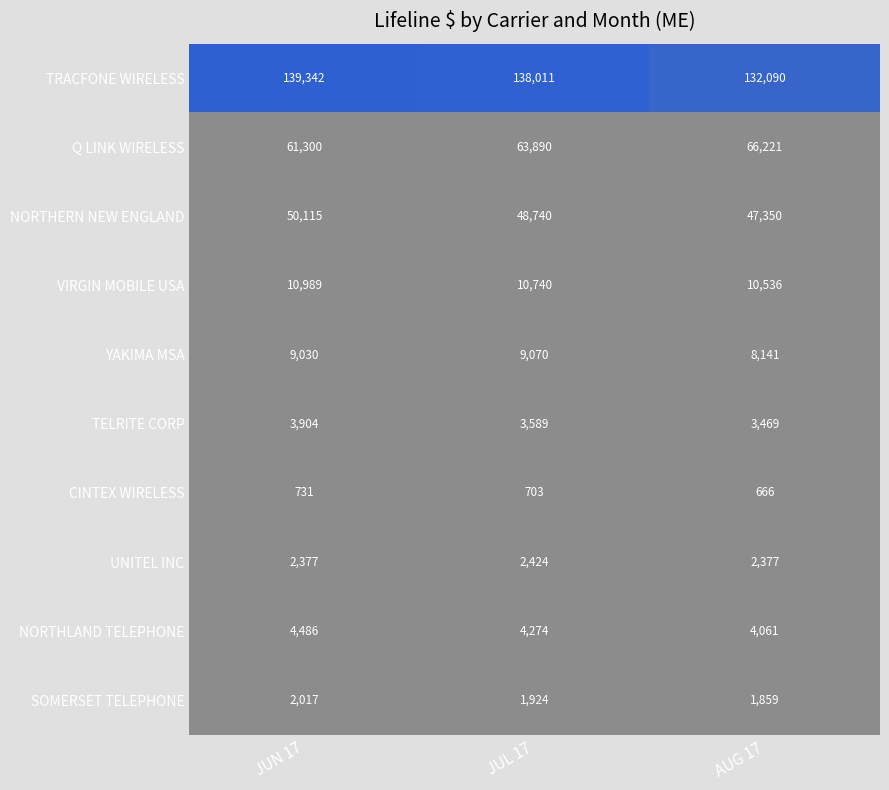

Which series has the largest total across all categories?

TRACFONE WIRELESS